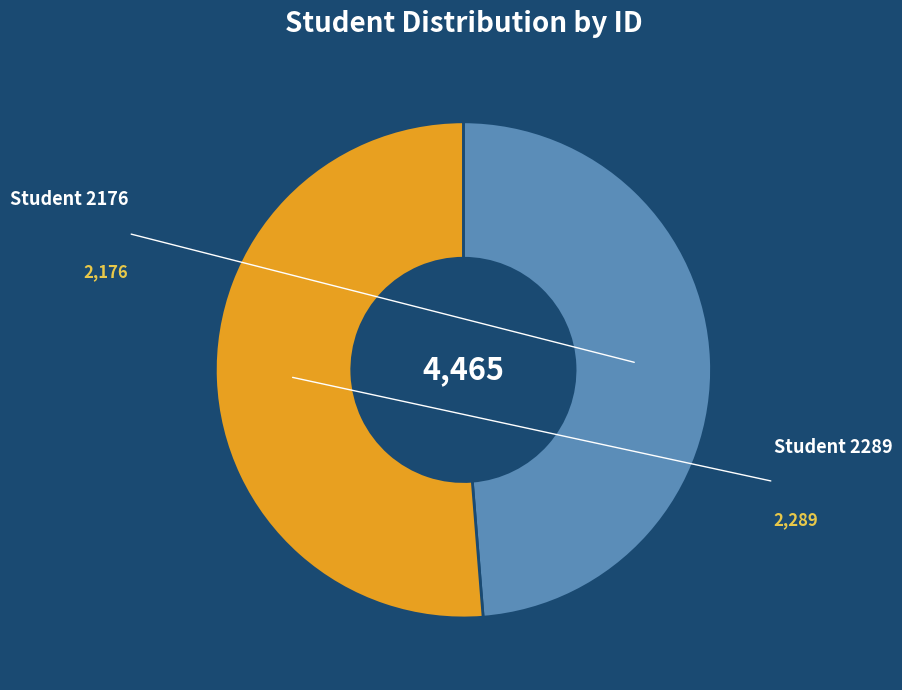

Combined, do Student 2289 and Student 2176 account for over 50%?

Yes